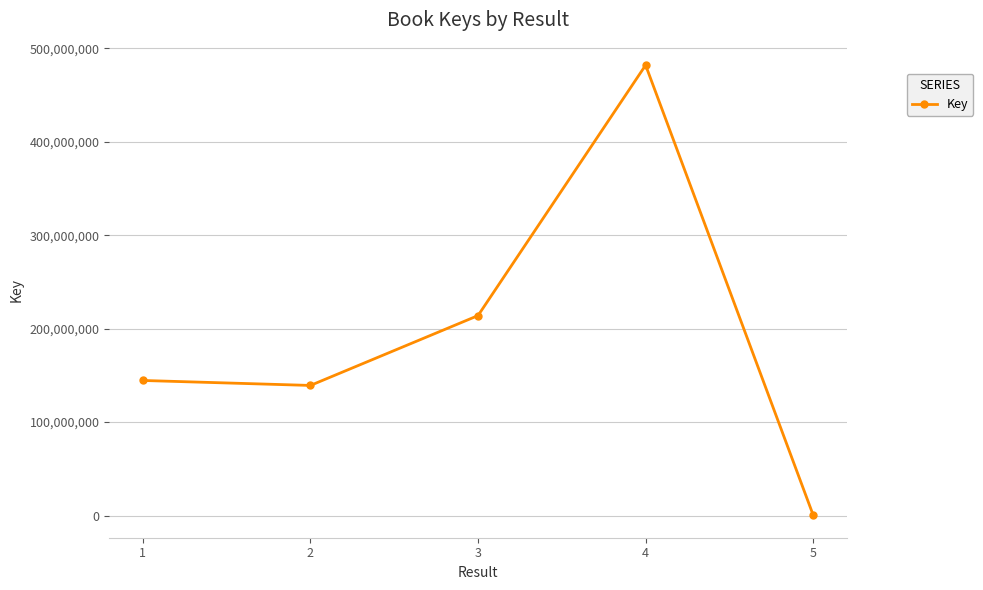

Reading right to left, what are all the values shown in this chart?

5=335639	4=481945318	3=213961031	2=139212789	1=144534903